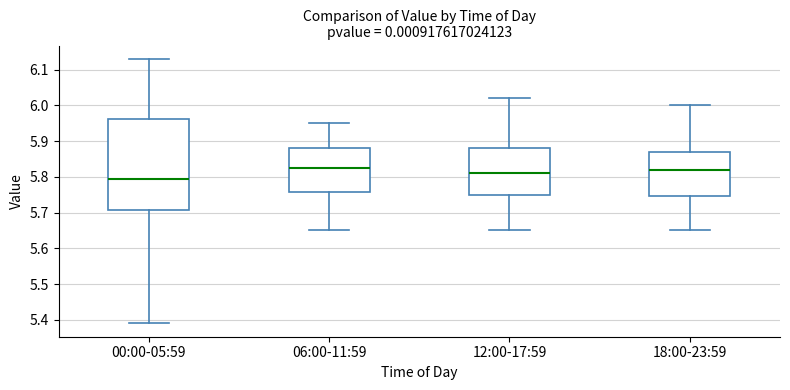

Reading left to right, transcribe this box plot: for each box, give where its median line is, the range the box spans, and where its two whiskers end, as read against the y-axis. The values are not printed on the chart, so give them approximately, as read against the axis.

00:00-05:59: median 5.80, box 5.71 to 5.96, whiskers 5.39 to 6.13
06:00-11:59: median 5.83, box 5.76 to 5.88, whiskers 5.65 to 5.95
12:00-17:59: median 5.81, box 5.75 to 5.88, whiskers 5.65 to 6.02
18:00-23:59: median 5.82, box 5.75 to 5.87, whiskers 5.65 to 6.00